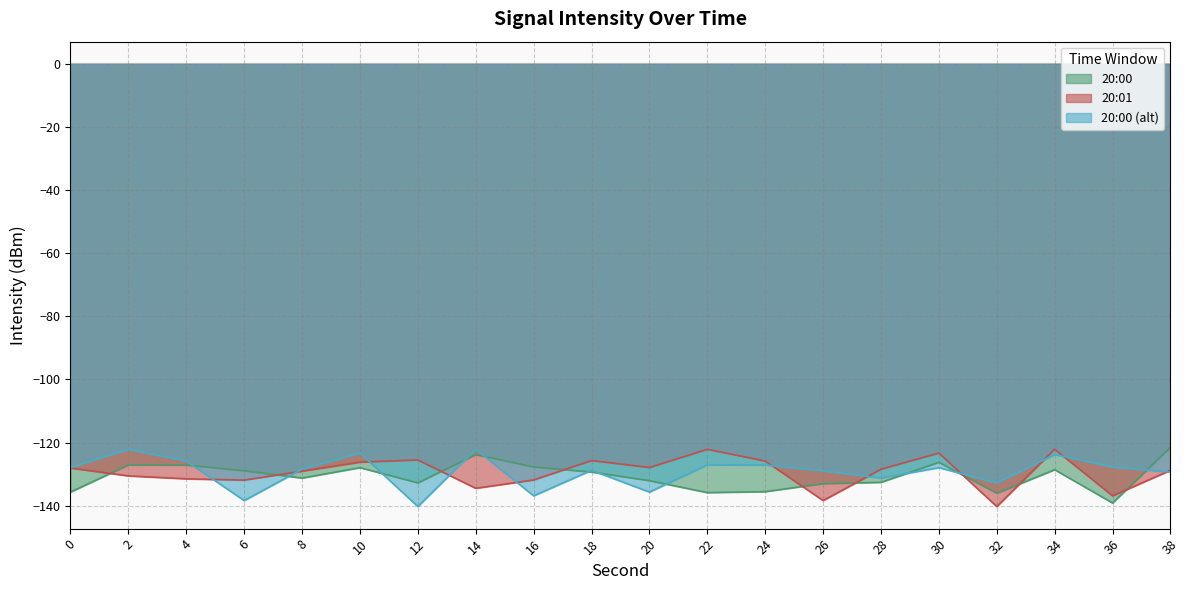

How many interior local peaks does the 20:00 (alt) series have?

7